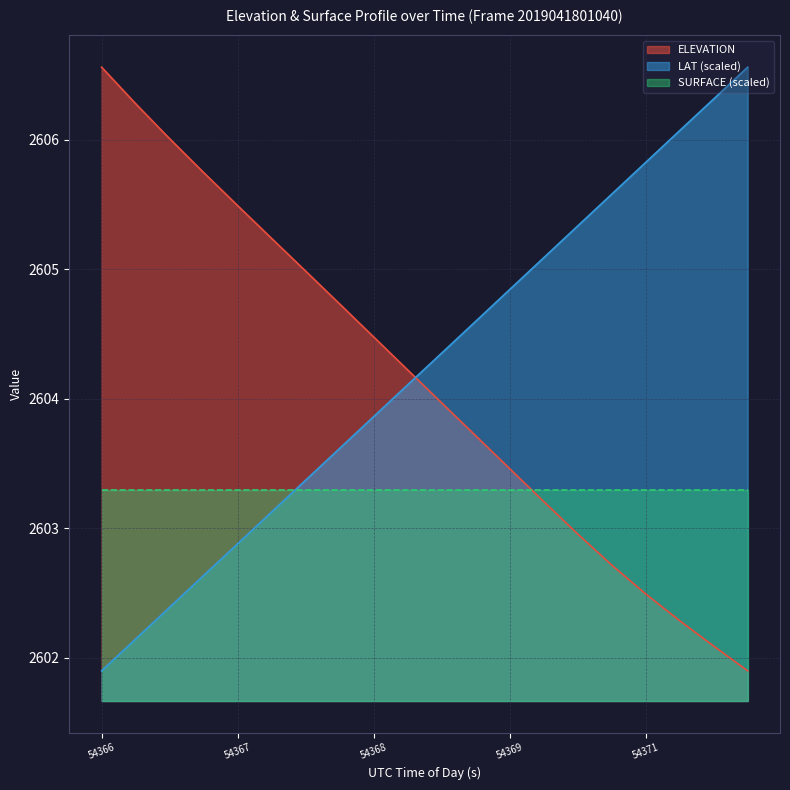

What is the highest value of the LAT (scaled) series?

2606.6